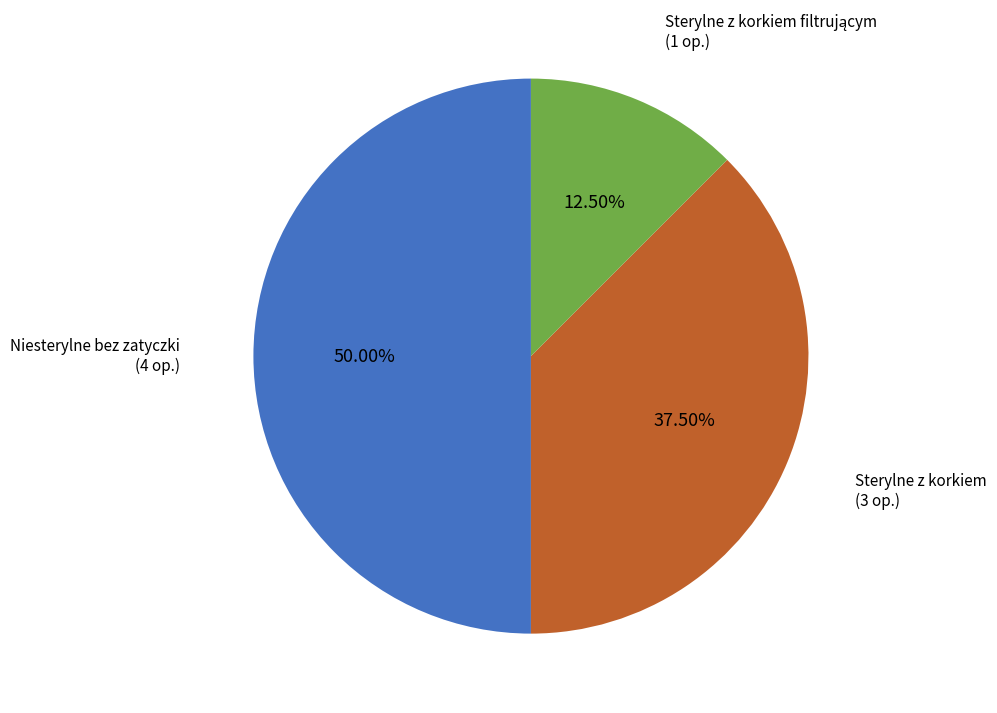

Is the sum of Niesterylne bez zatyczki (4 op.) and Sterylne z korkiem (3 op.) greater than half?

Yes